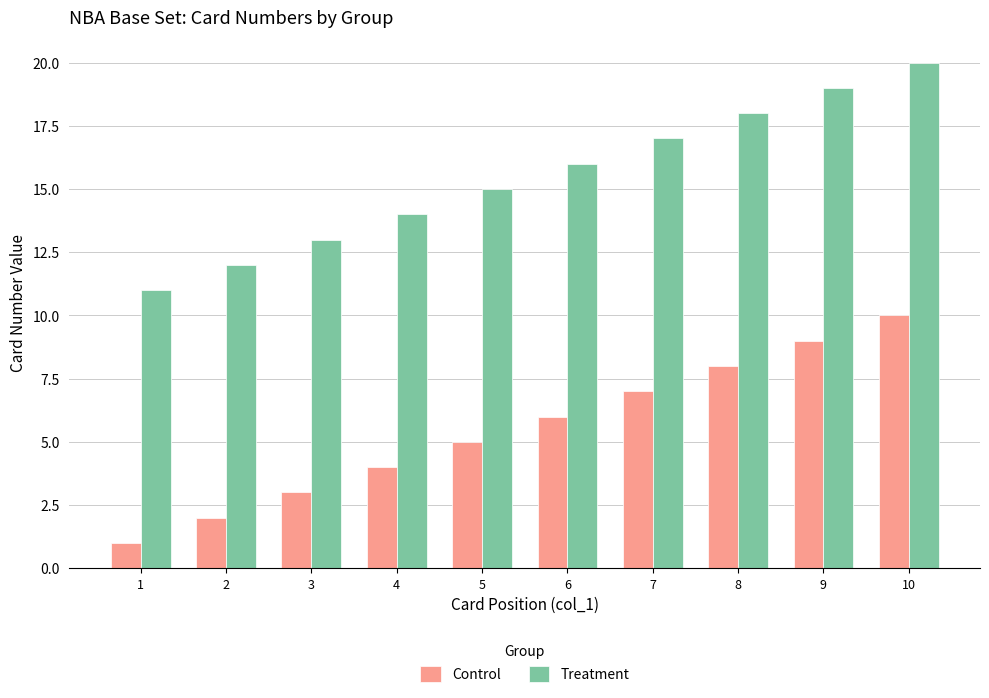

What is the spread (max minus min) of values at 2?

10